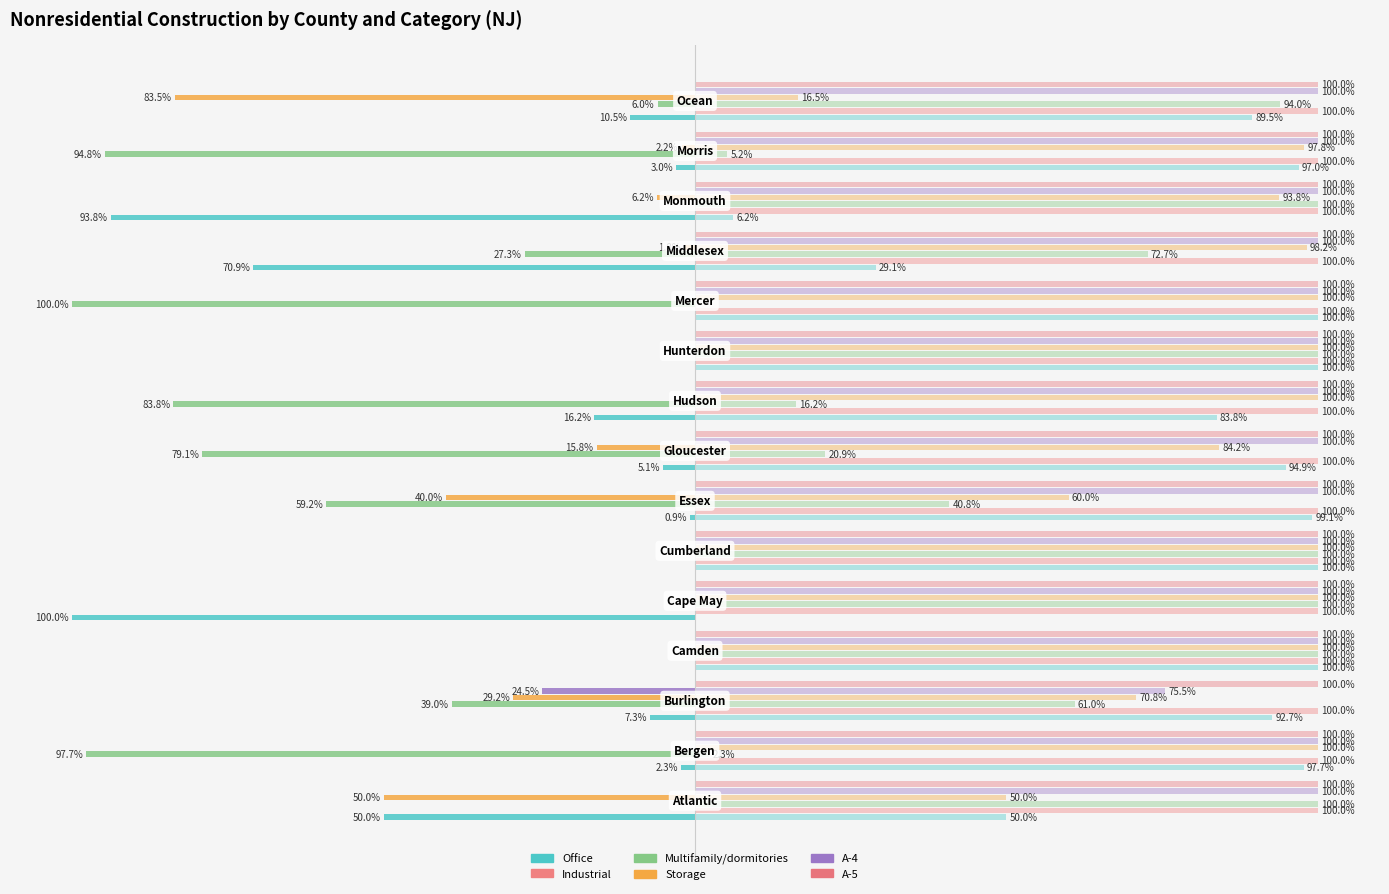

What are all the series names shown in the legend?

Office, Industrial, Multifamily/dormitories, Storage, A-4, A-5